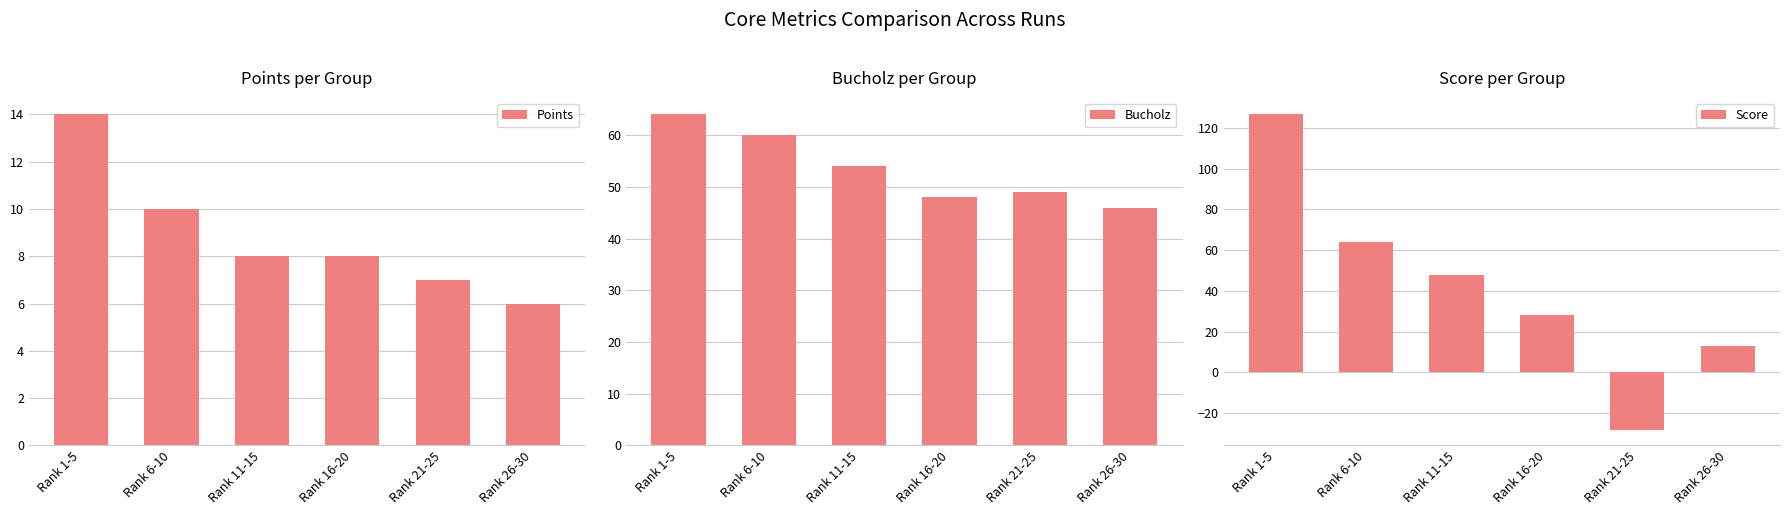

What is the label of the 3rd bar from the left?

Rank 11-15